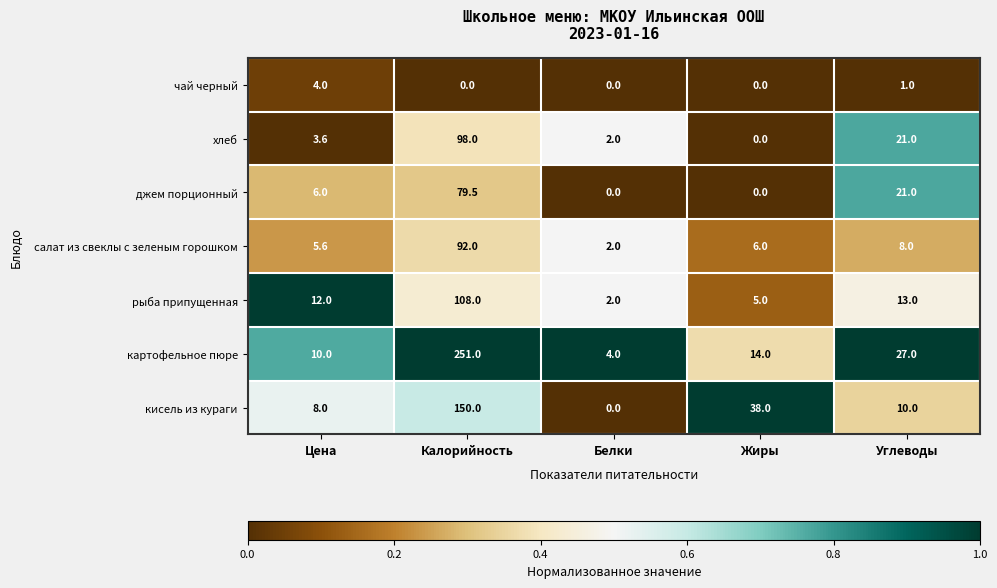

List the series in order of their peak value, highest first.

картофельное пюре, кисель из кураги, рыба припущенная, хлеб, салат из свеклы с зеленым горошком, джем порционный, чай черный